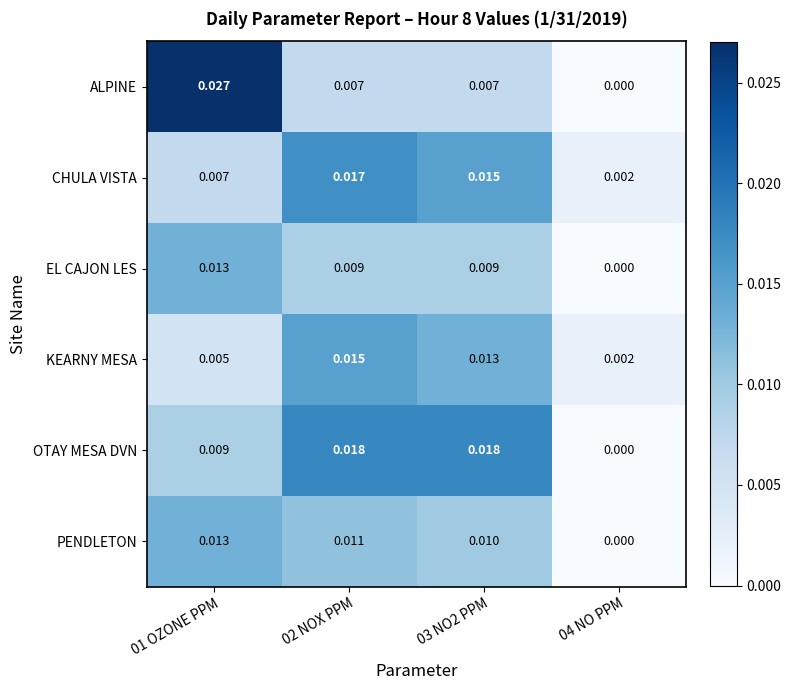

At 02 NOX PPM, list the series in order from smallest to largest.

ALPINE, EL CAJON LES, PENDLETON, KEARNY MESA, CHULA VISTA, OTAY MESA DVN